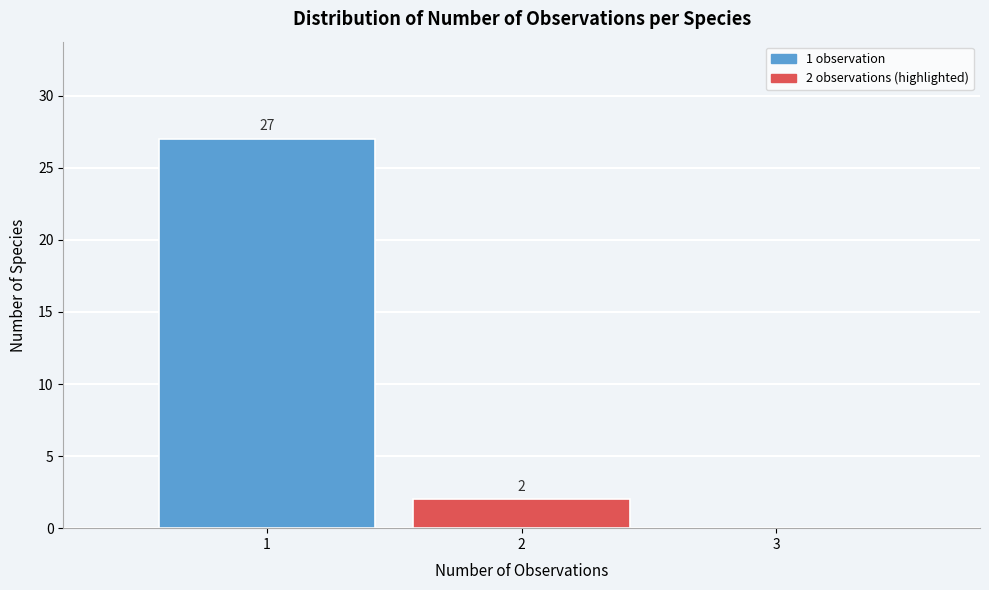

Which range on the x-axis has the tallest bar?

0.5 to 1.5